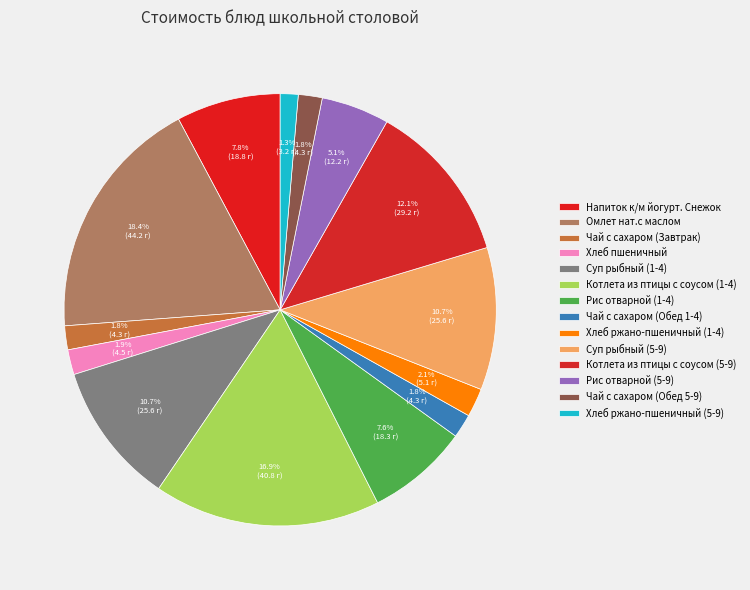

Approximately how many times larger is the value at Чай с сахаром (Обед 1-4) compared to Суп рыбный (5-9)?

0.2